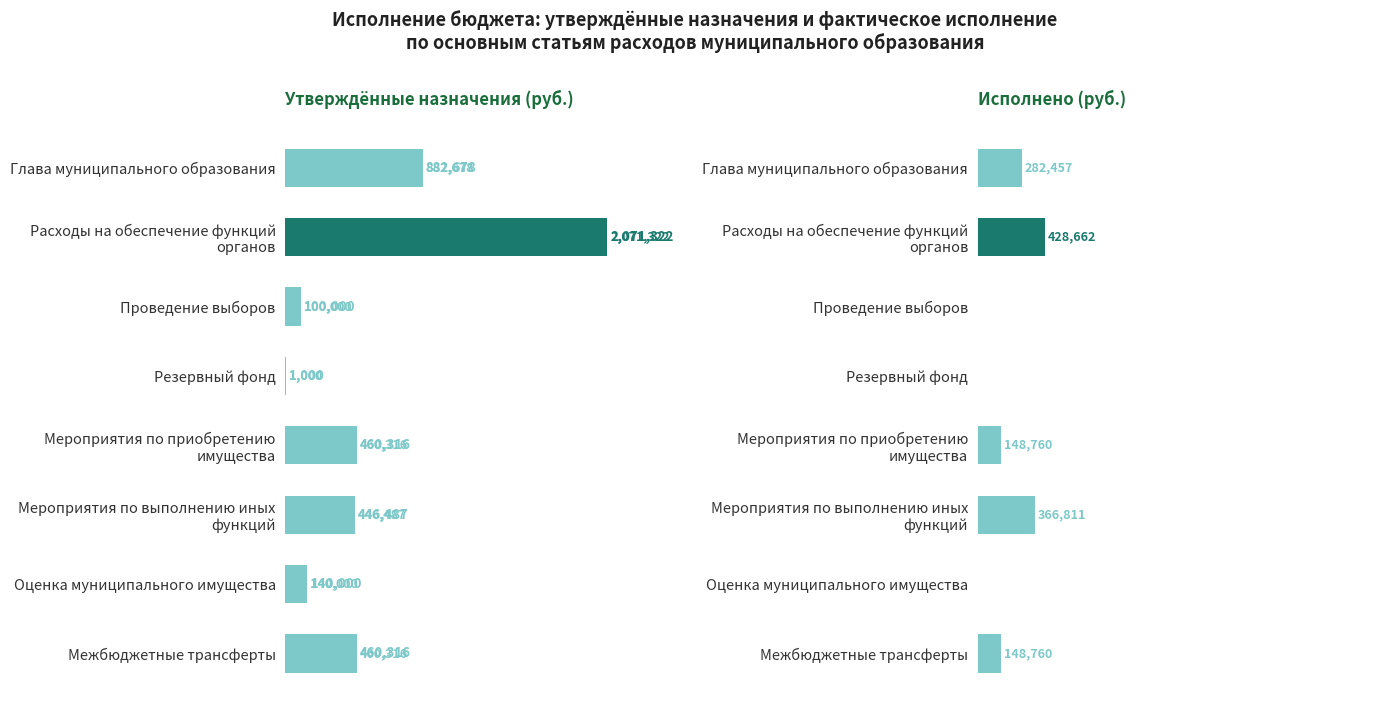

Which series has the widest spread of values?

Утвержденные бюджетные назначения